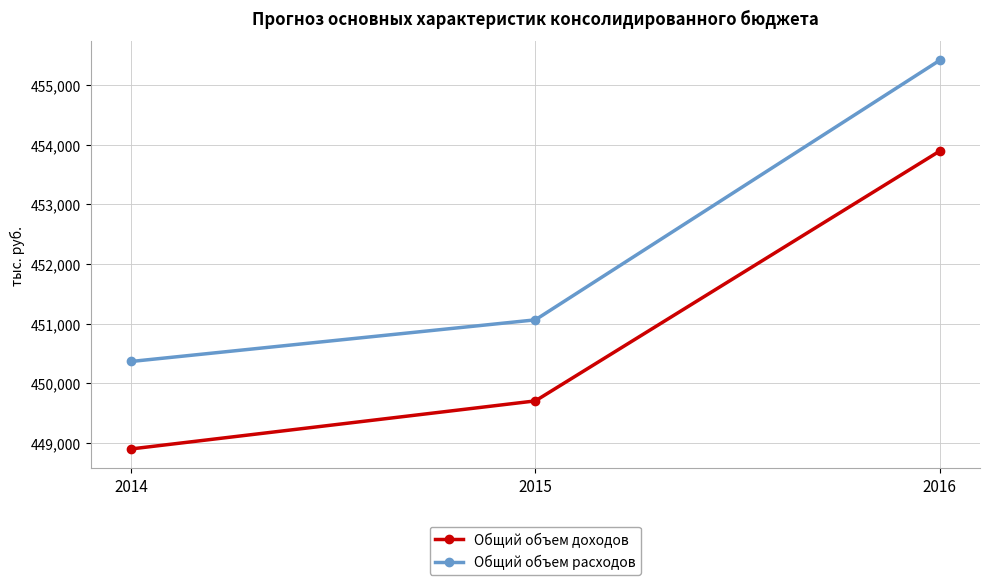

What is the value of the Общий объем доходов point at the 1st from the left?

448894